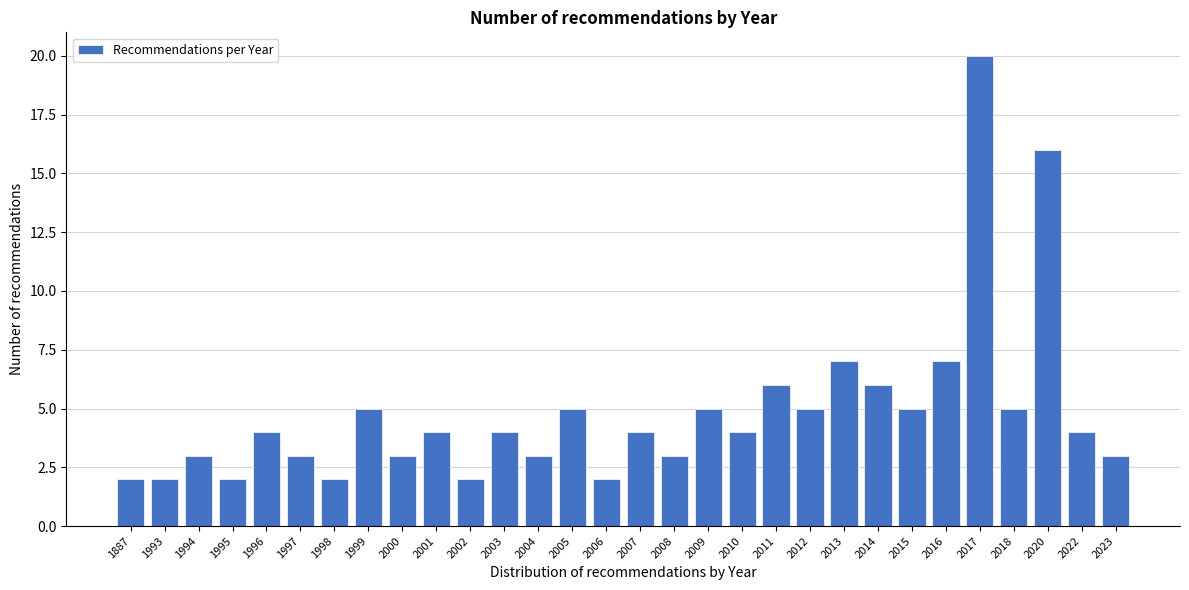

Reading left to right, transcribe all the data shown in this chart.

2	2	3	2	4	3	2	5	3	4	2	4	3	5	2	4	3	5	4	6	5	7	6	5	7	20	5	16	4	3